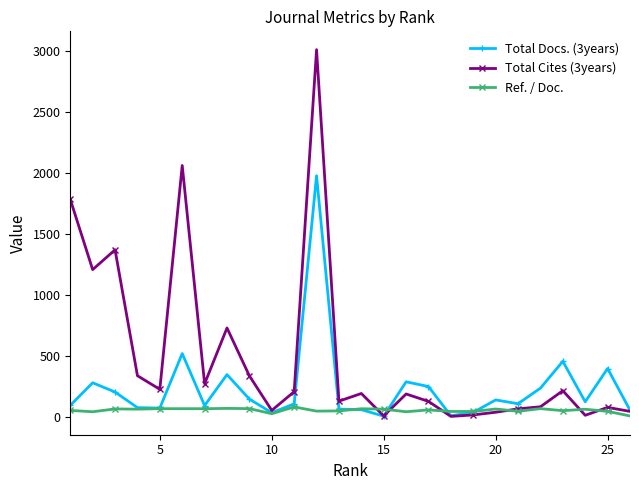

What are all the series names shown in the legend?

Total Docs. (3years), Total Cites (3years), Ref. / Doc.